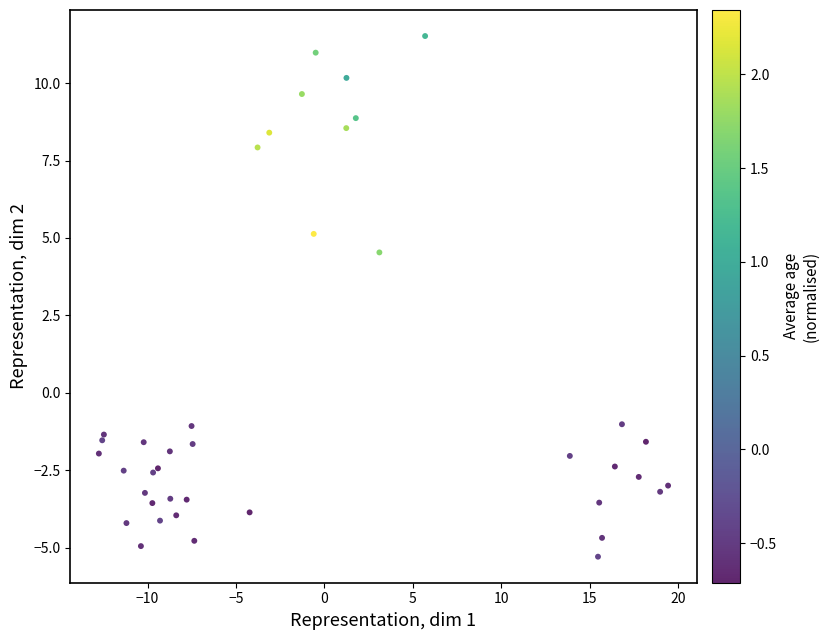

What Y value in the scatter plot is closest to 3?

4.5